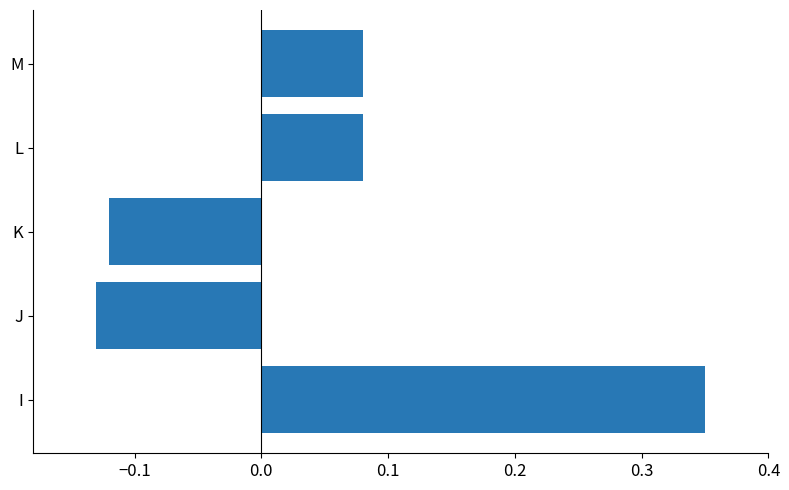

What is the sum of the values at M and I?

0.4